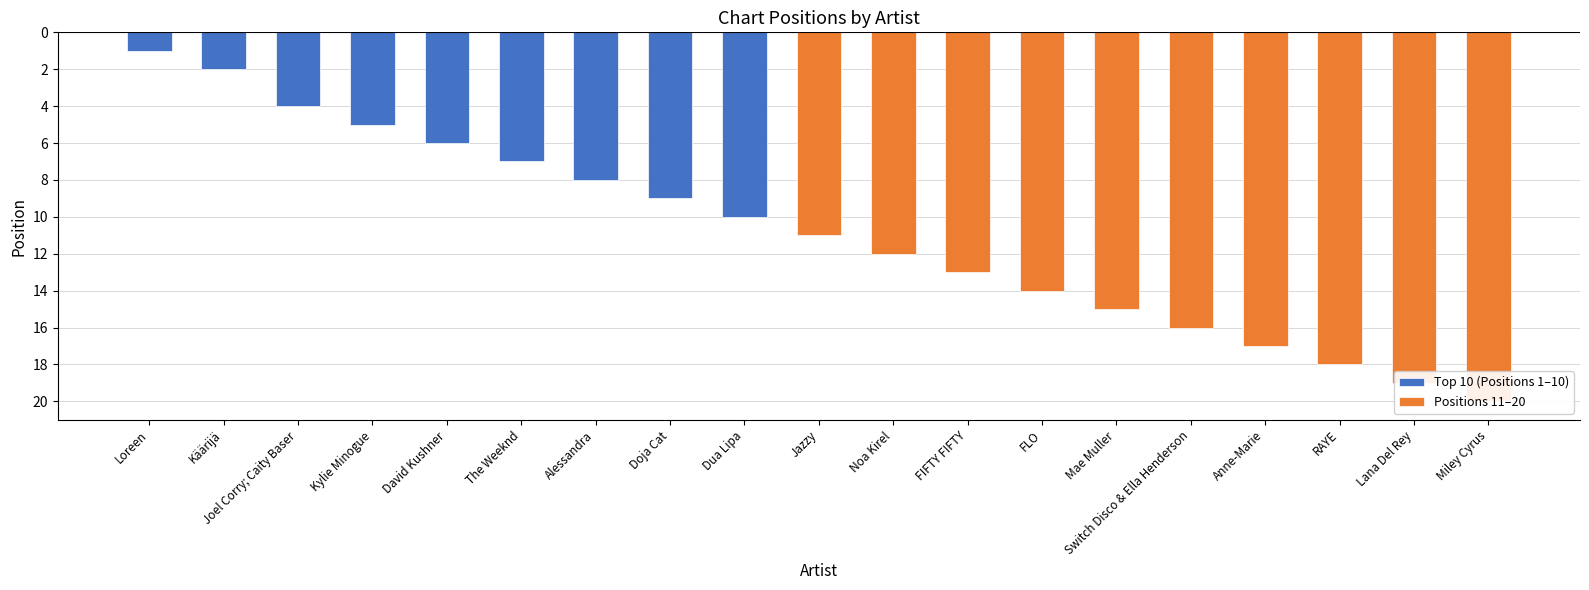

Are the bars grouped side by side (vs. stacked)?

No